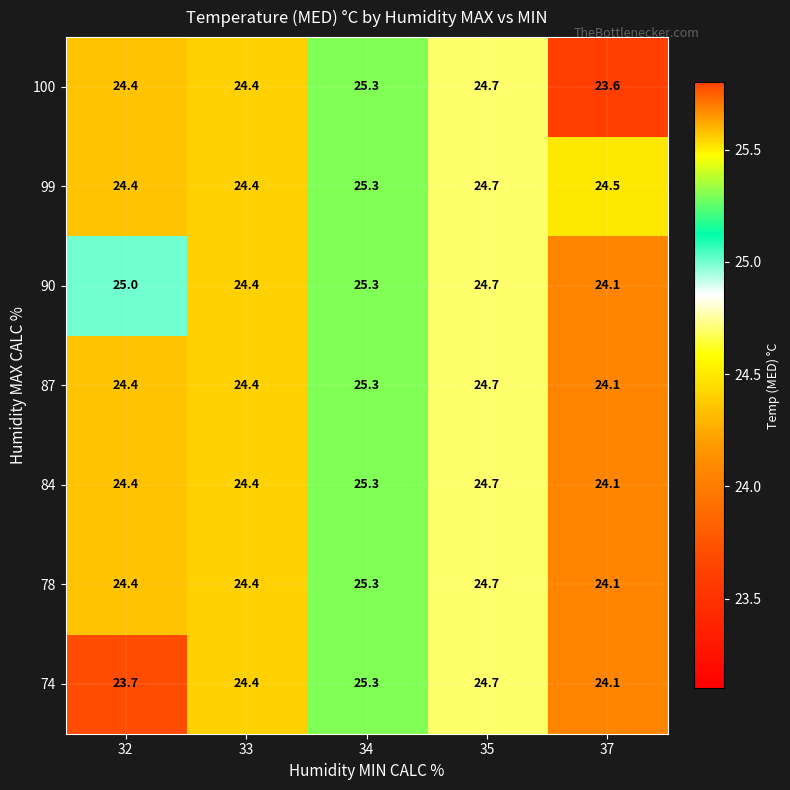

What is the approximate value of 90 at 37?

24.1